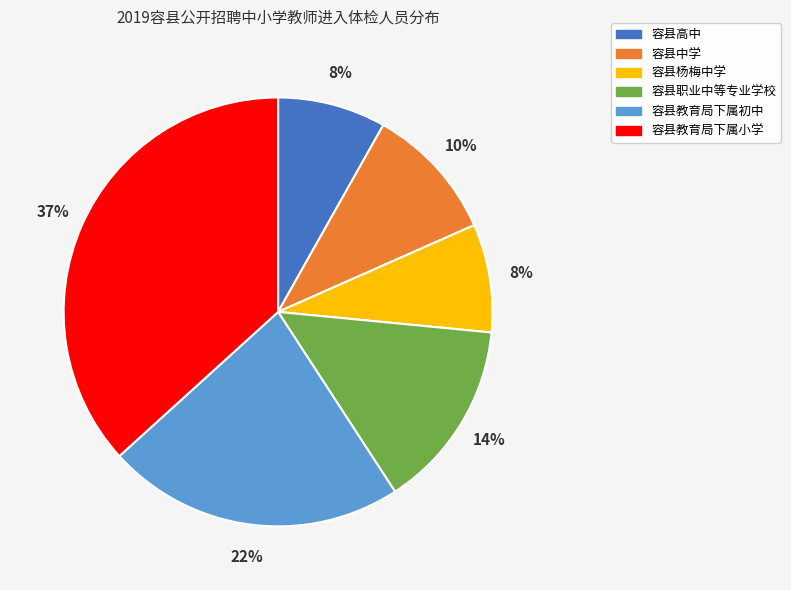

Count the number of slices in the pie.

6